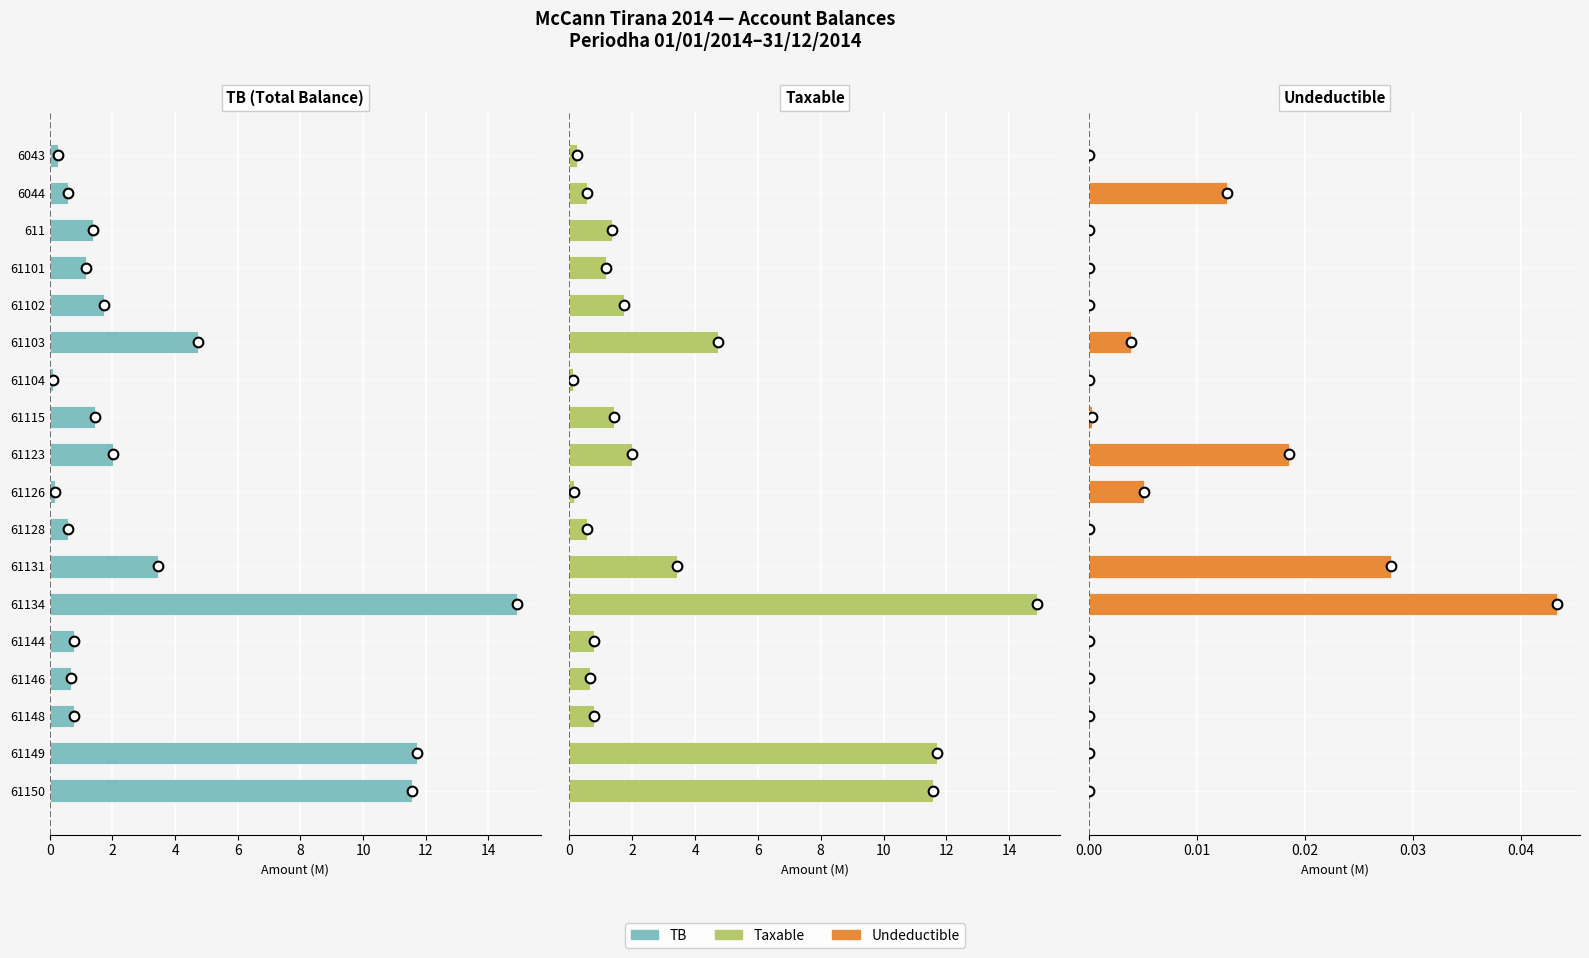

The Undeductible series shows -0.0 at 611. True or false?

False